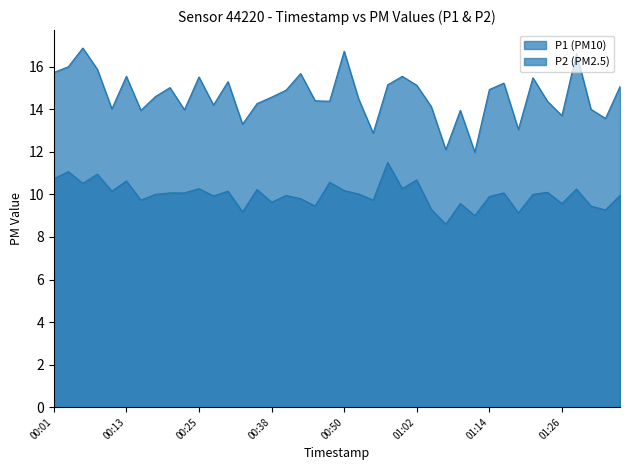

In P1, how many points are higher than both neighbors (excluding endpoints)?

12